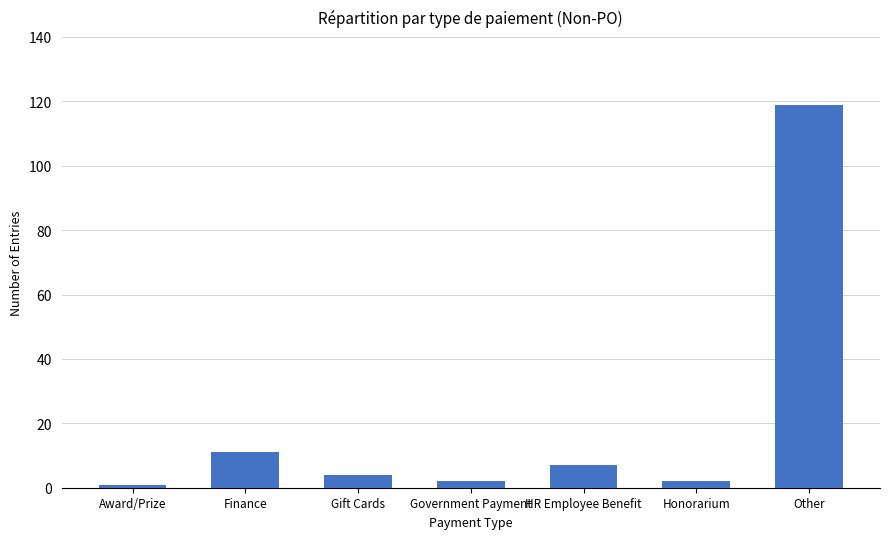

What is the sum of all values?

146